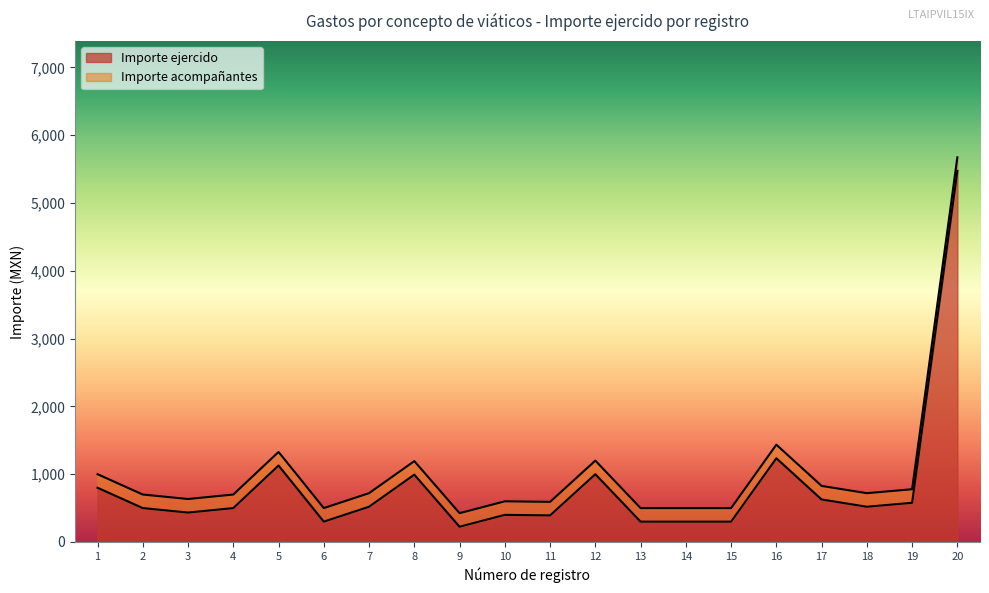

What are all the series names shown in the legend?

Importe ejercido, Importe acompañantes